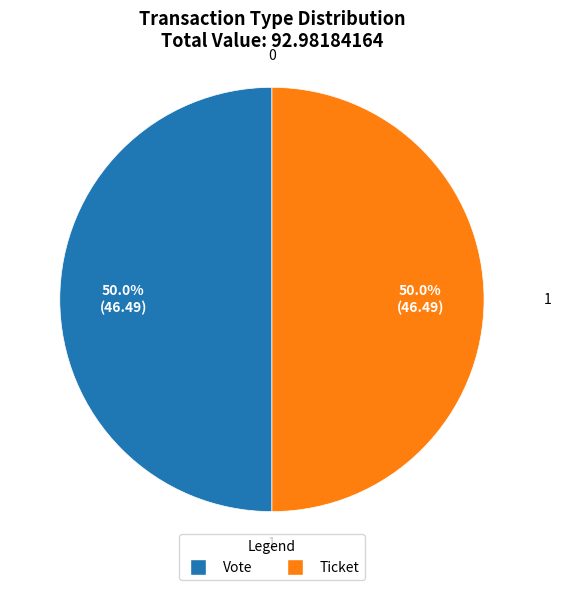

What percentage is NOT represented by Vote?

50.0%